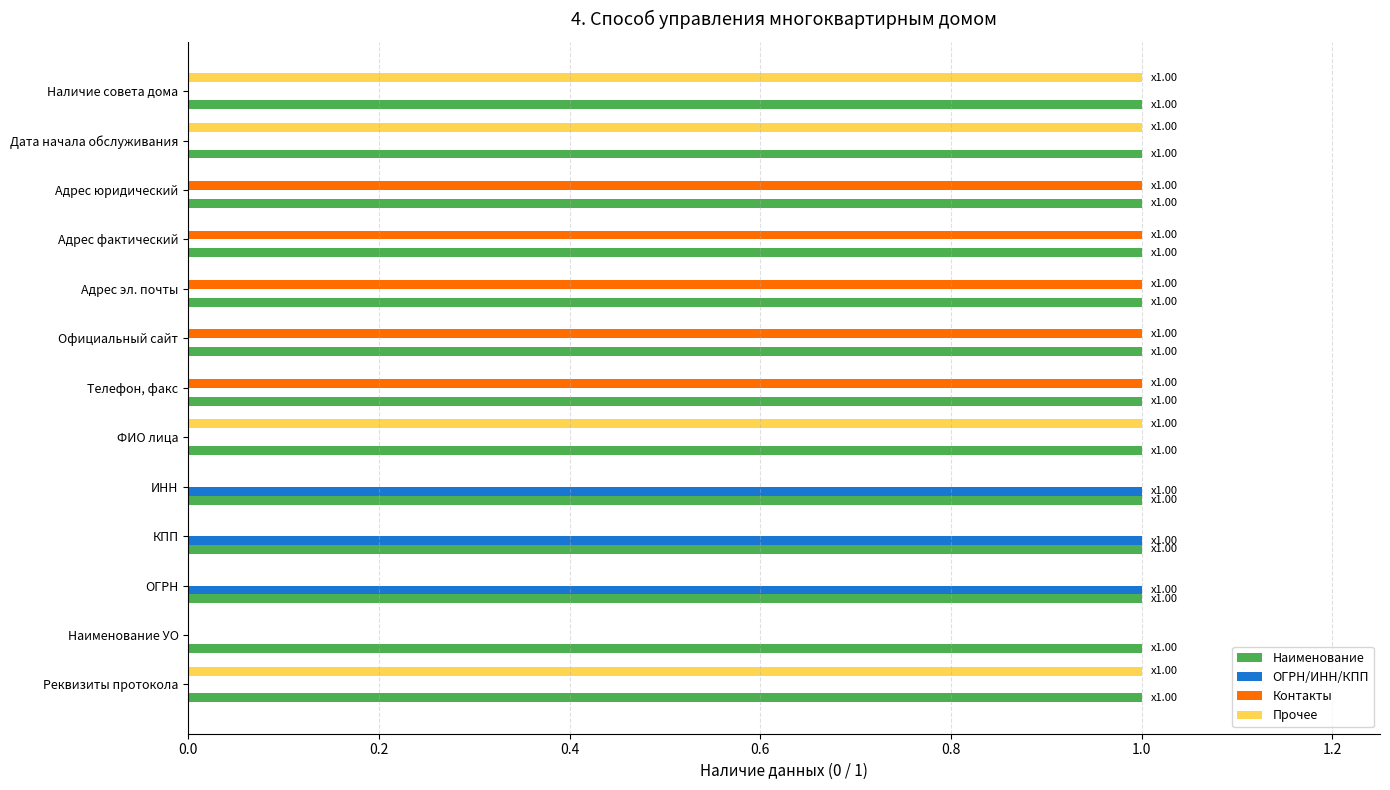

Which series has the largest total across all categories?

Наименование